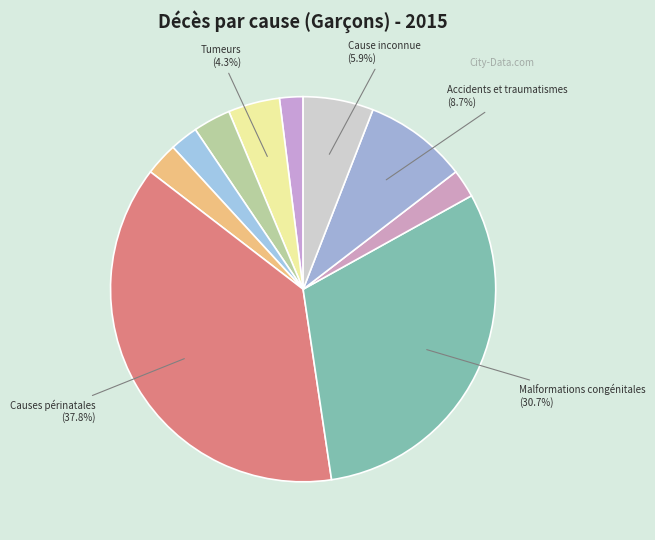

Count the number of slices in the pie.

10